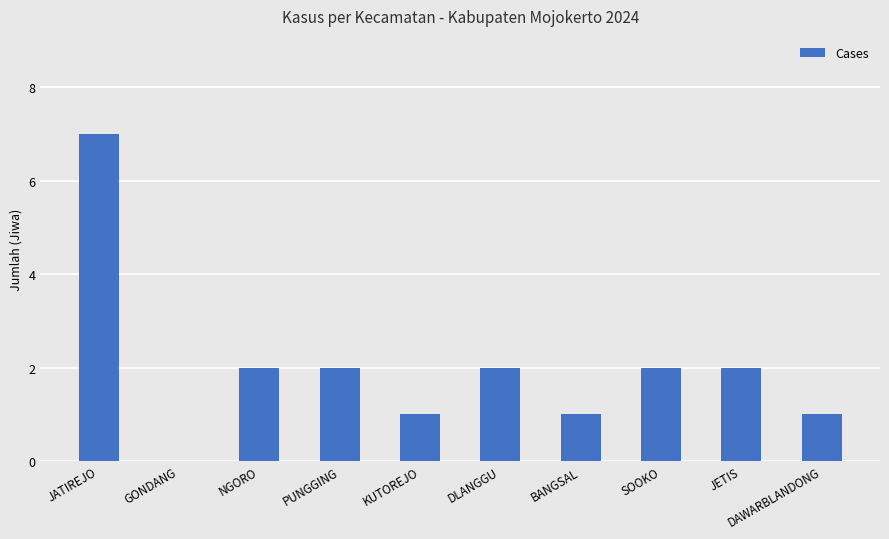

Reading left to right, extract all data points from this chart.

7	0	2	2	1	2	1	2	2	1